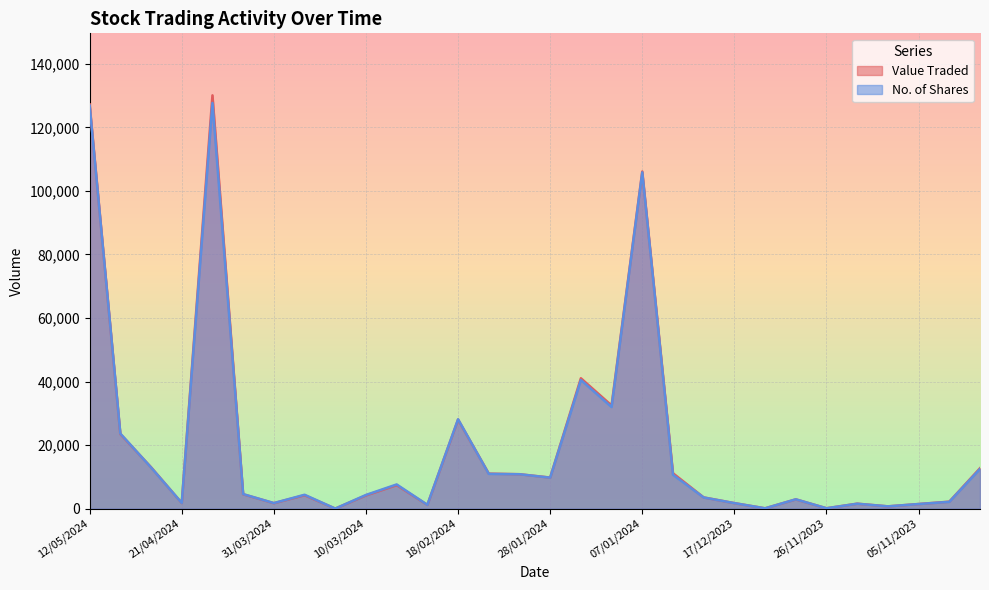

True or false: No. of Shares has a value of 4368 at 24/03/2024.

True